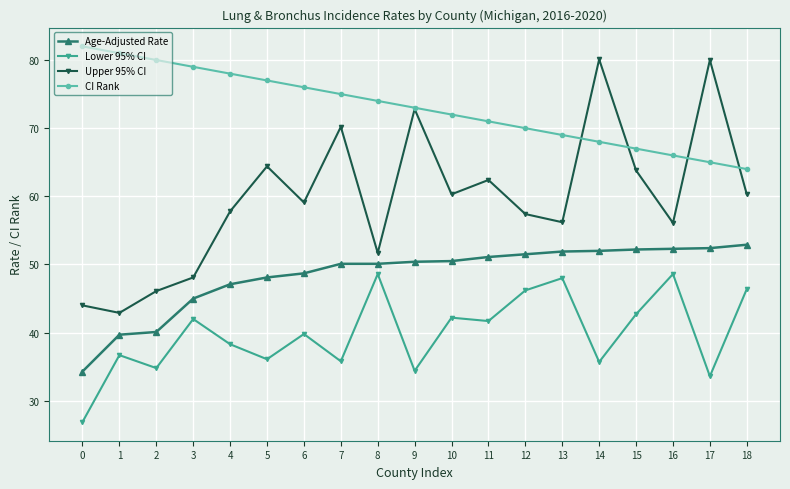

Does the chart display data point markers on the line(s)?

Yes